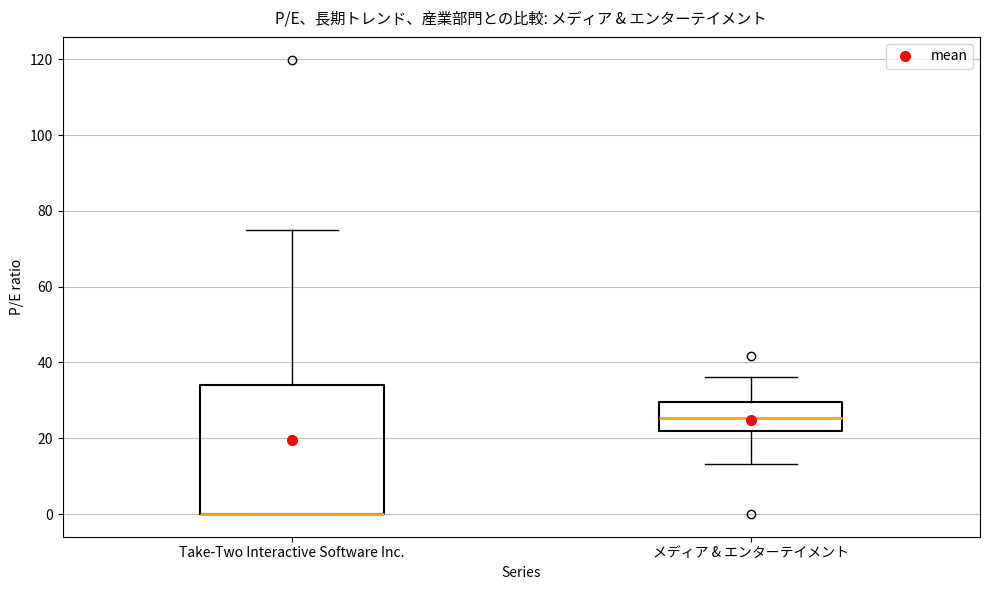

Reading left to right, read every box against the y-axis: the position of its median line, the range the box covers, and the ends of its whiskers. The values are not printed on the chart, so give them approximately, as read against the axis.

Take-Two Interactive Software Inc.: median 0 (drawn on the box's lower edge), box 0 to 34, whiskers 0 to 76
メディア & エンターテイメント: median 26, box 22 to 30, whiskers 14 to 36